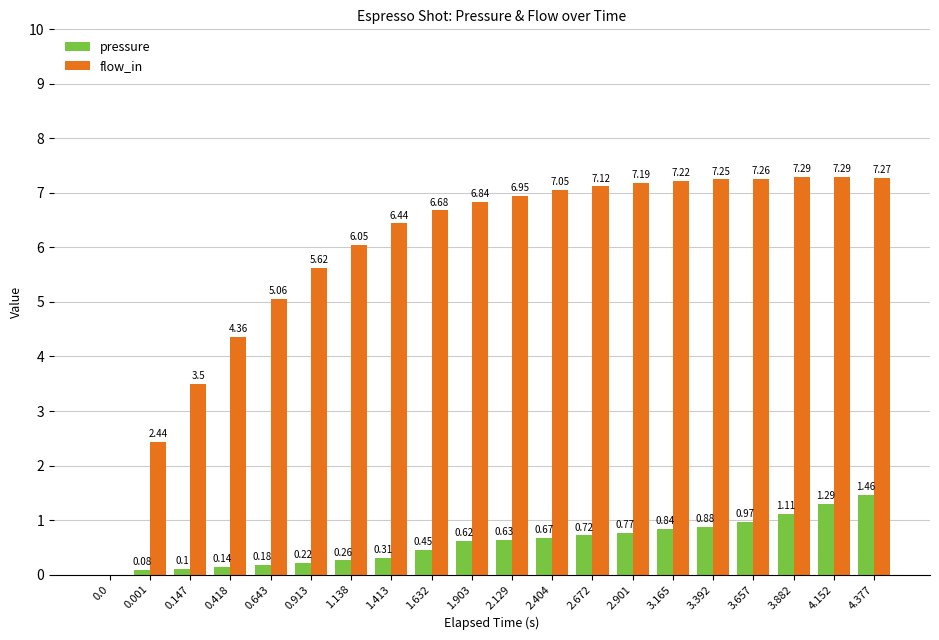

How many series are shown in this chart?

2